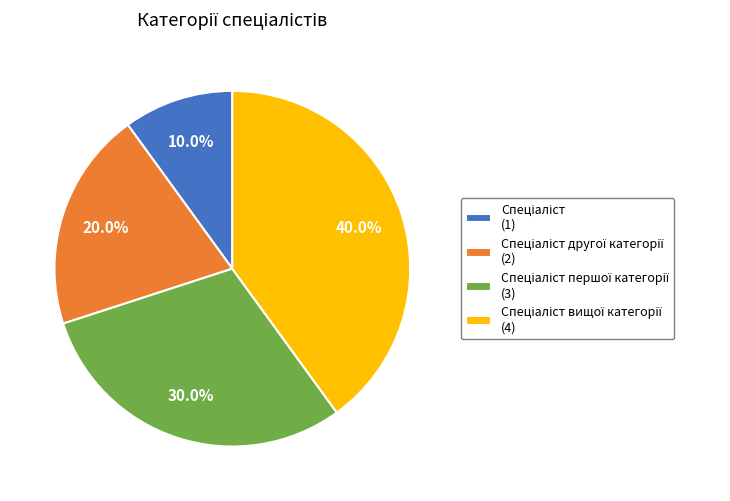

Does any single category account for the majority?

No